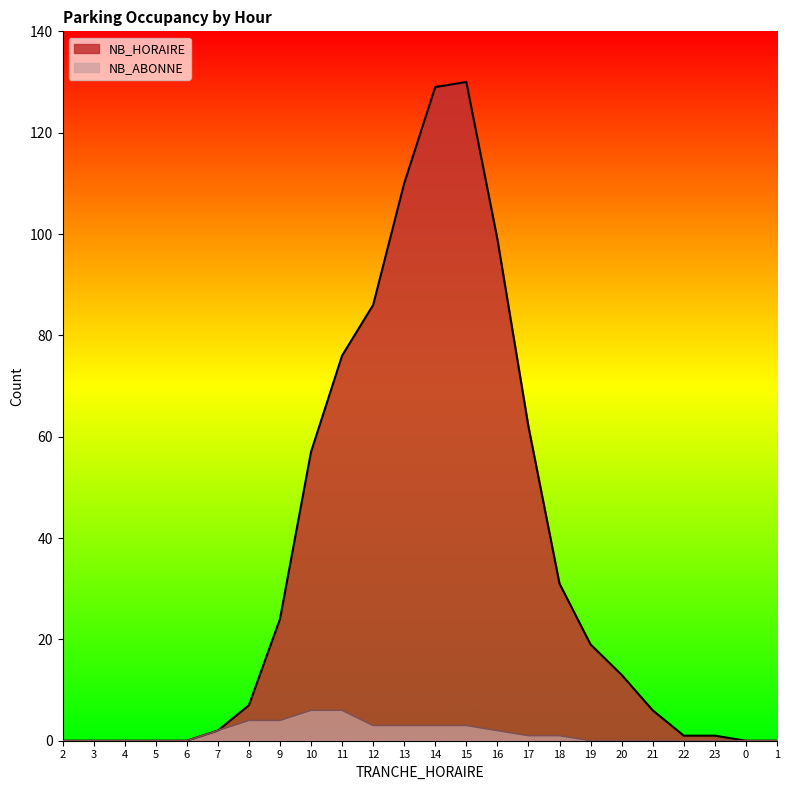

Is the value of NB_HORAIRE at 12 greater than the value of NB_ABONNE at 9?

Yes